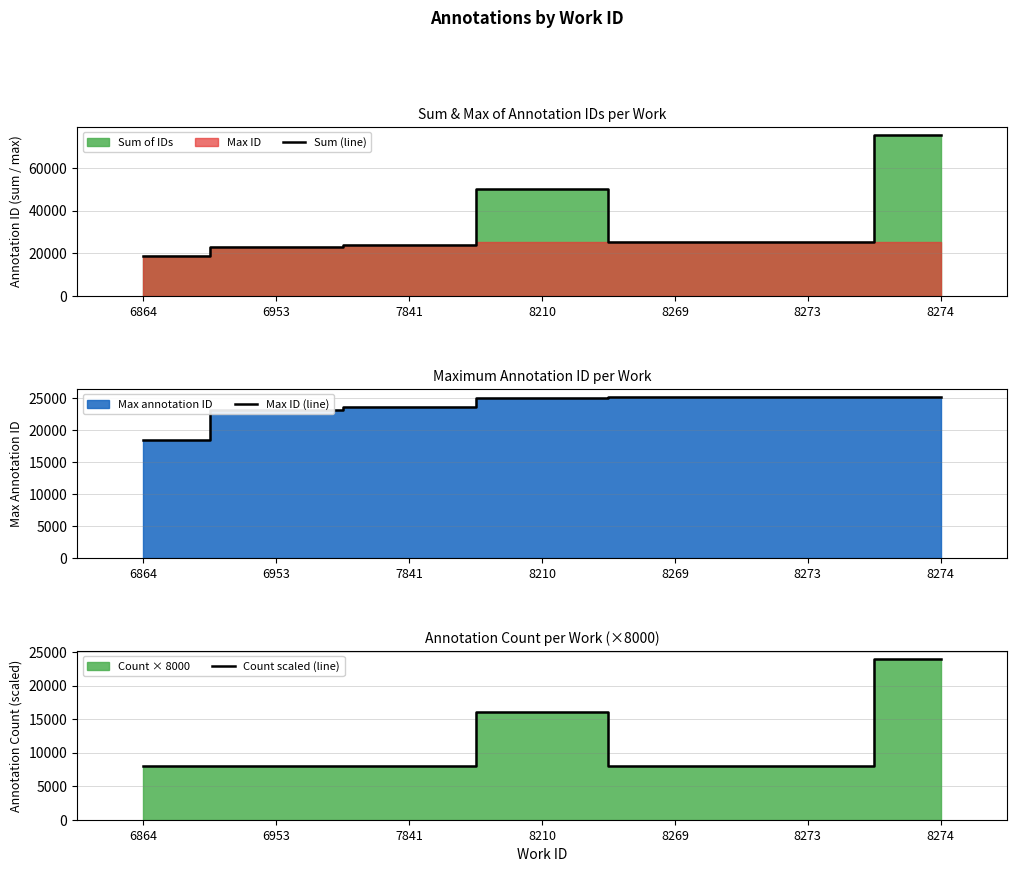

Does the chart display data point markers on the line(s)?

No